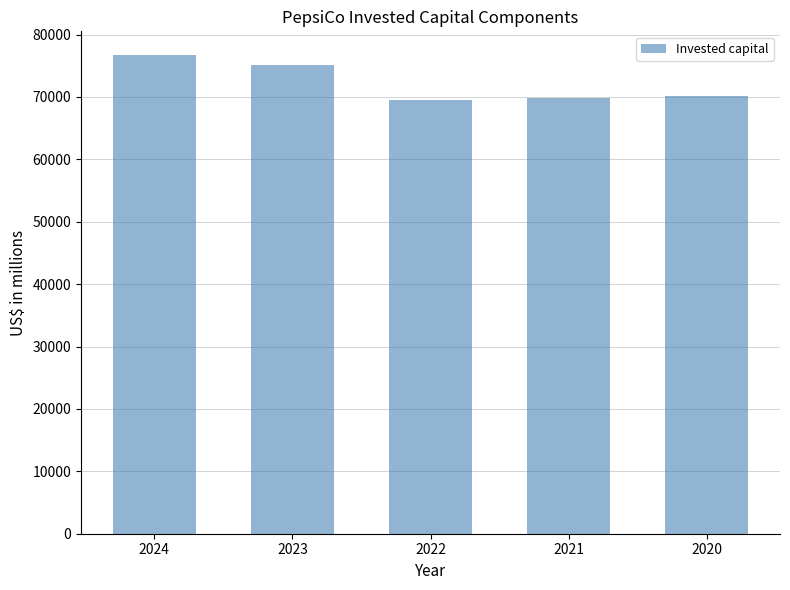

What is the ratio of the value at 2021 to the value at 2020?

1.0